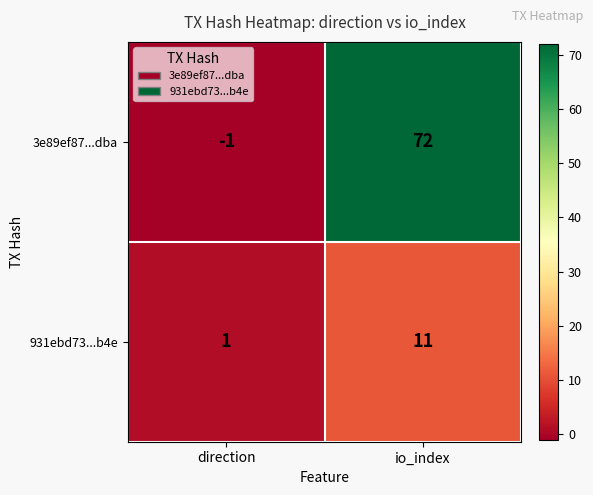

What is the sum of the 931ebd73...b4e values at io_index and direction?

12